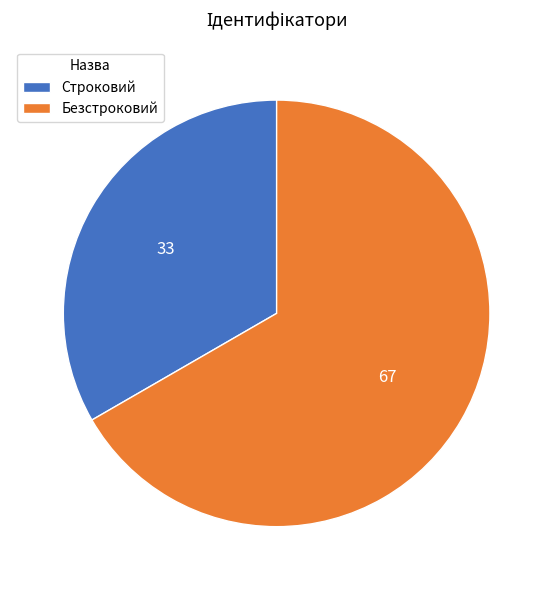

Rank the categories by value from highest to lowest.

Безстроковий, Строковий